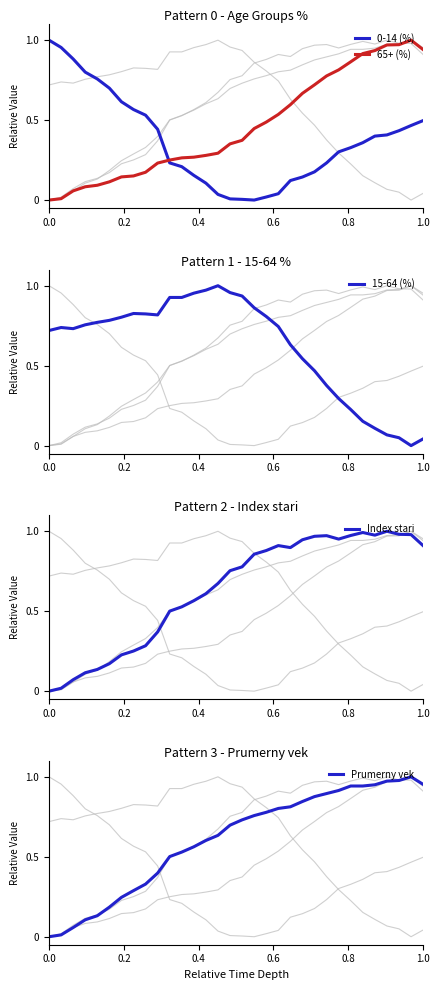

How many intersections are there between 65+ (%) and 0-14 (%)?

1